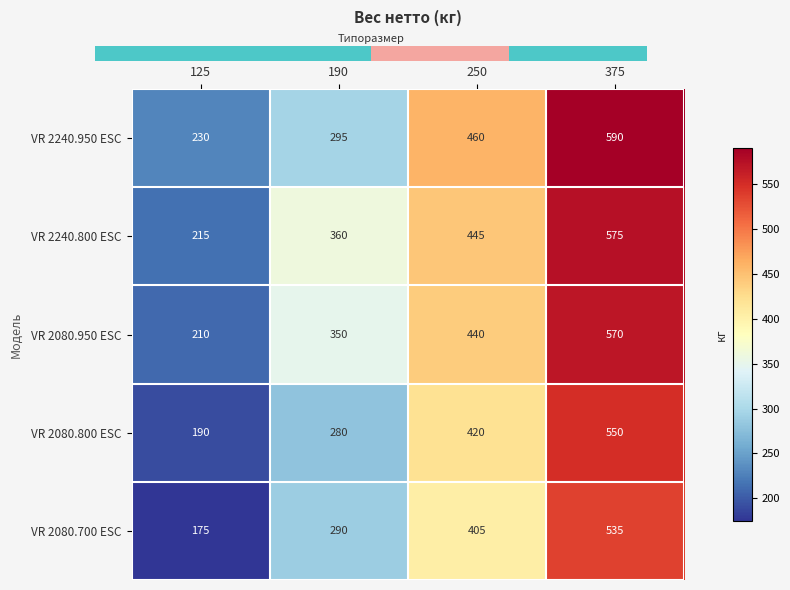

What is the total value across all series at 125?

1020